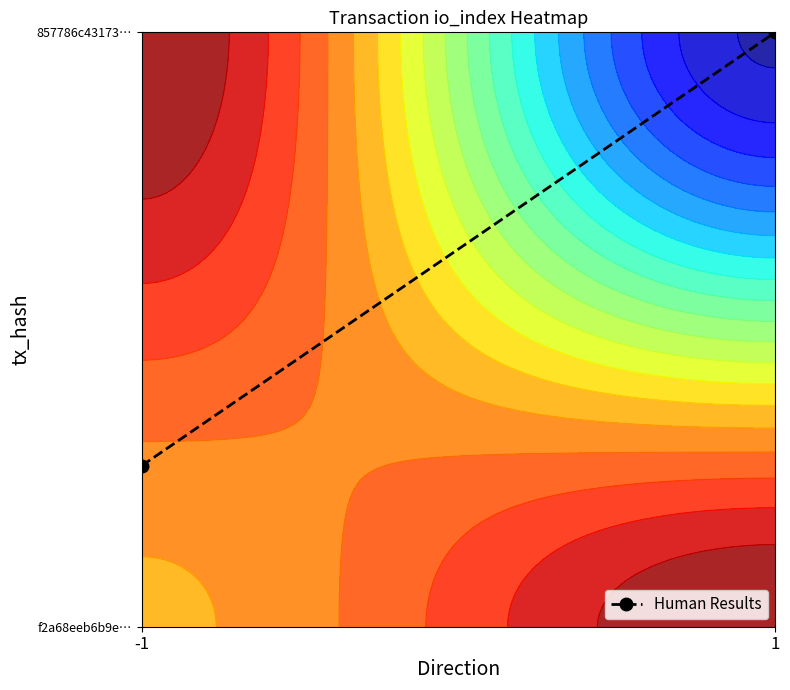

Reading right to left, what are all the values shown in this chart?

1.0	0.3